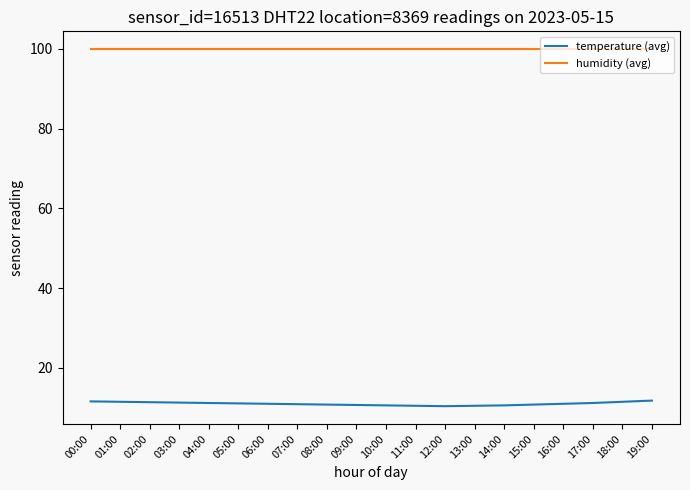

True or false: humidity (avg) and temperature (avg) cross at least once.

False